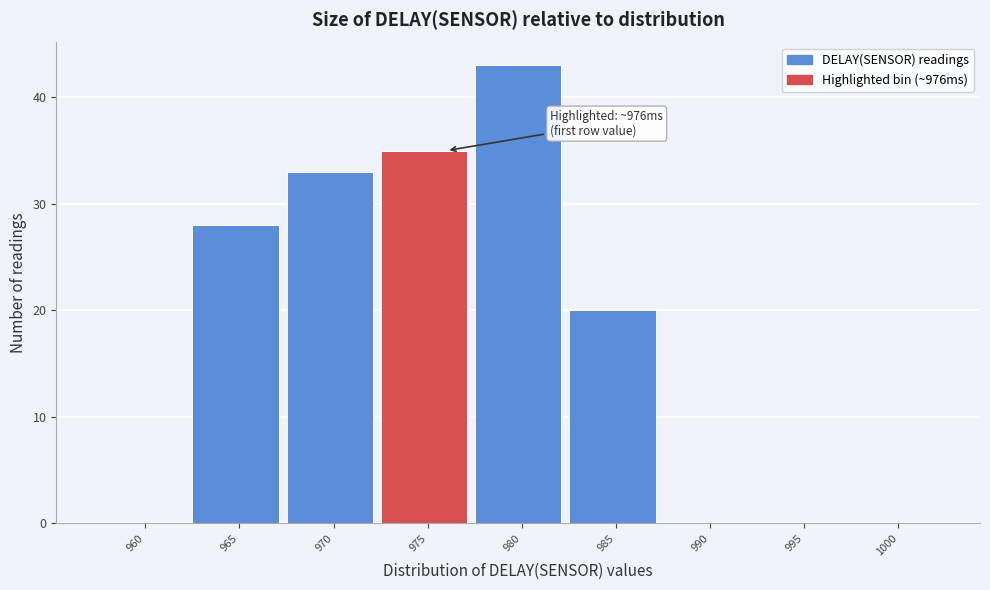

Reading left to right, list all the values displayed in this chart.

960=0	965=28	970=33	975=35	980=43	985=20	990=0	995=0	1000=0